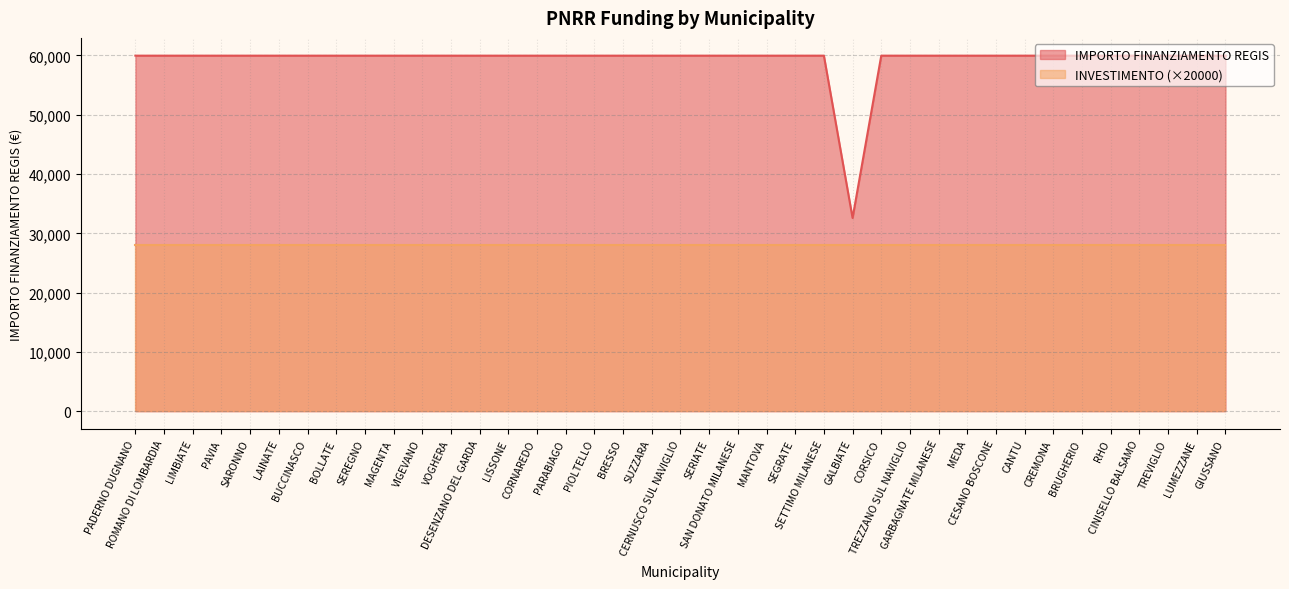

The chart shows a value of 19784 at SEREGNO. True or false?

False